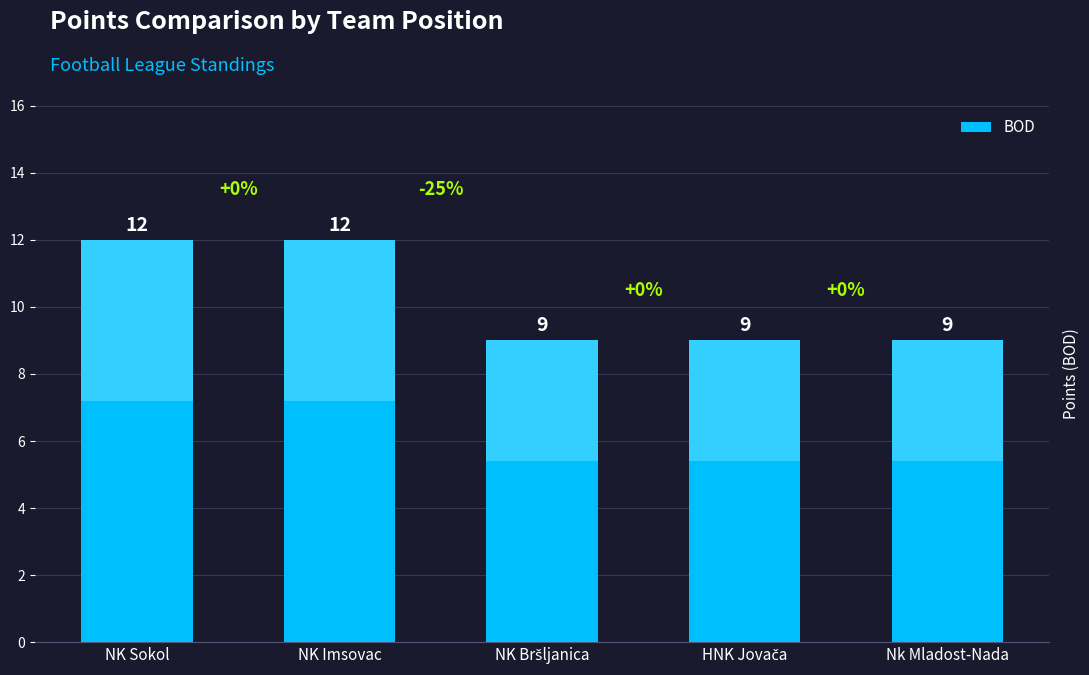

True or false: the data shows 9 at NK Bršljanica.

True